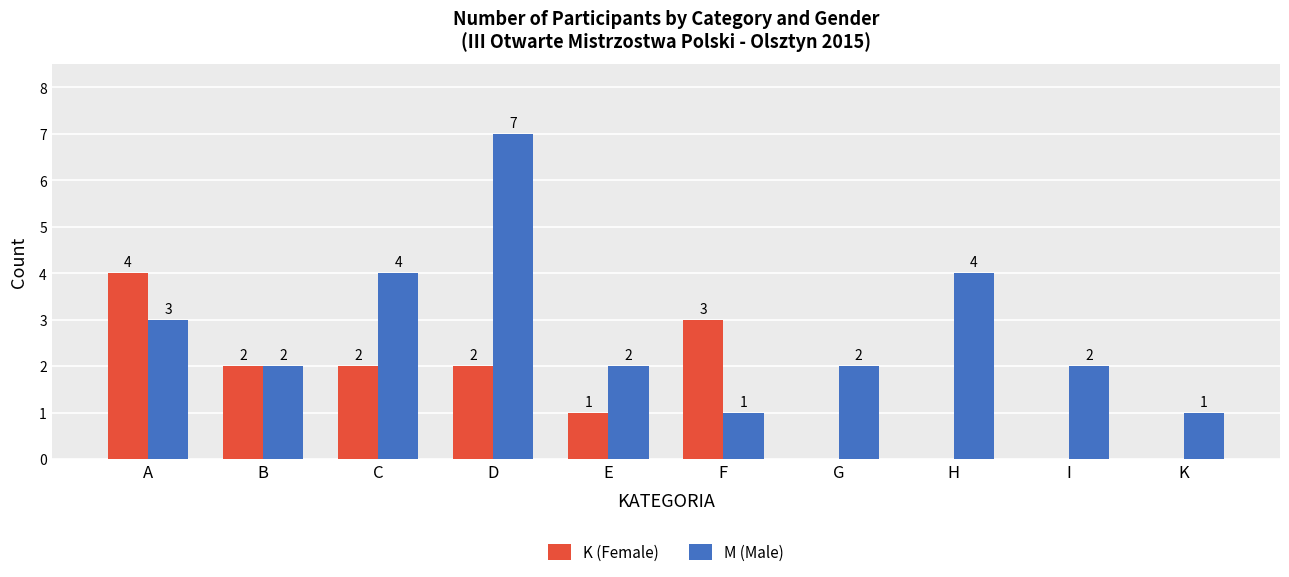

What is the maximum value shown in the chart?

7